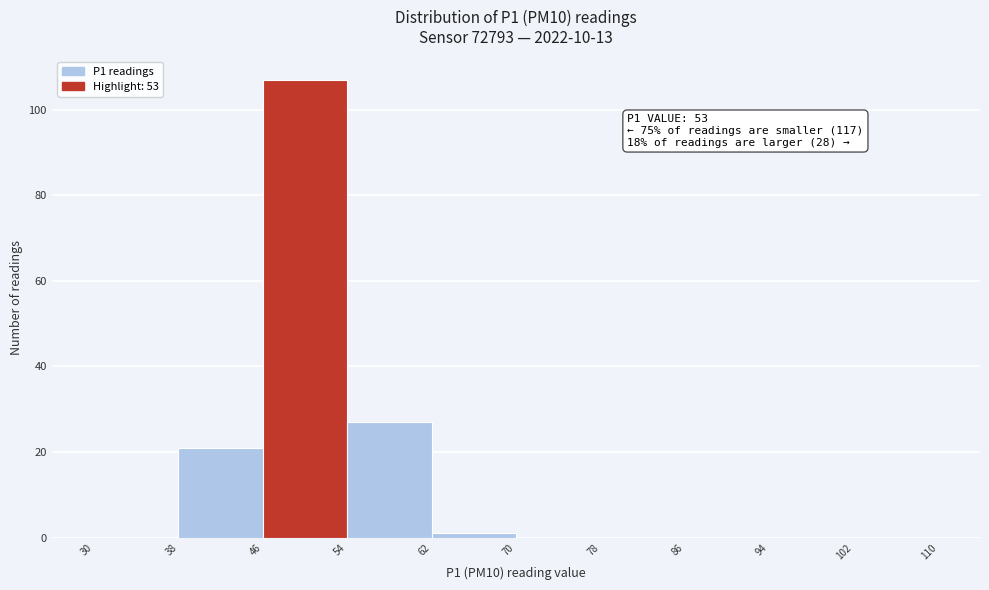

Over which range of the x-axis is the bar tallest?

46 to 54